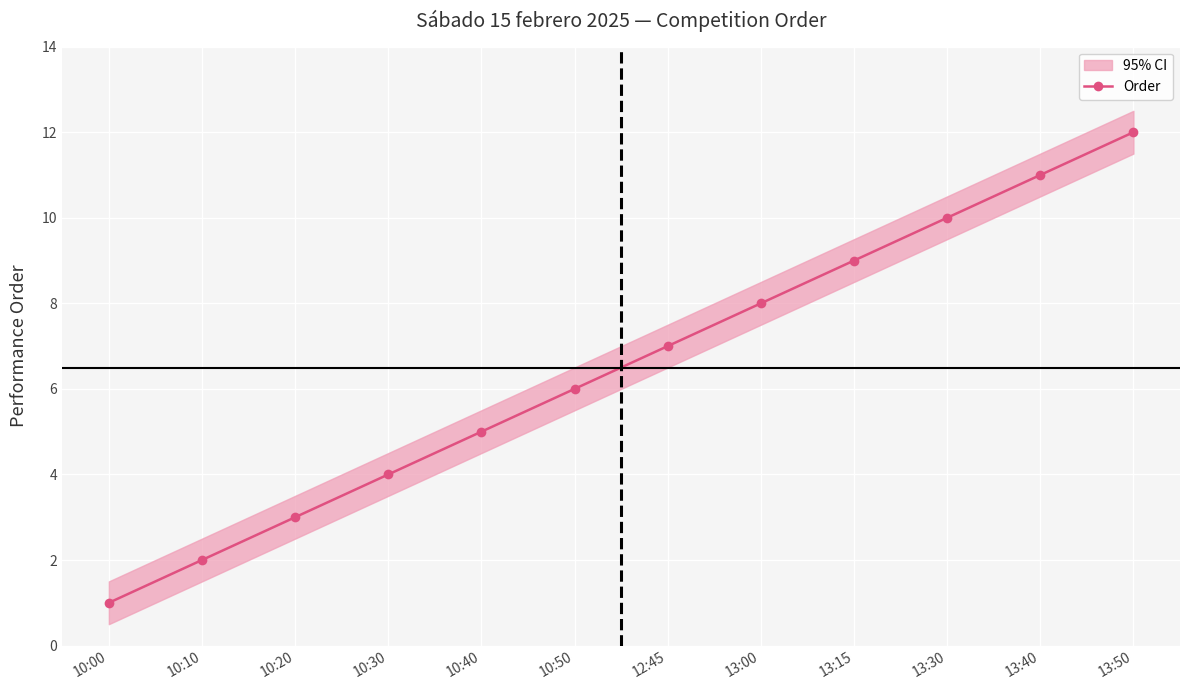

What is the label of the 2nd point from the left?

10:10